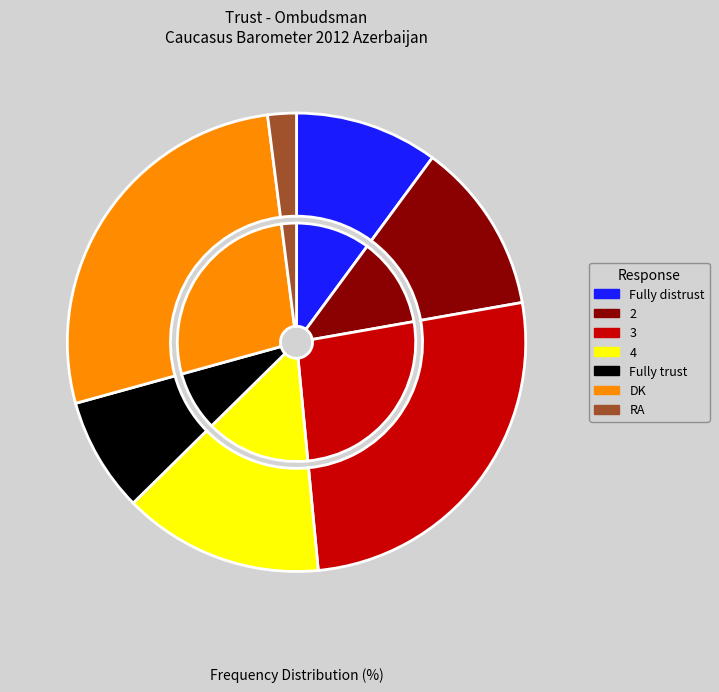

What is the smallest slice in the pie chart?

RA